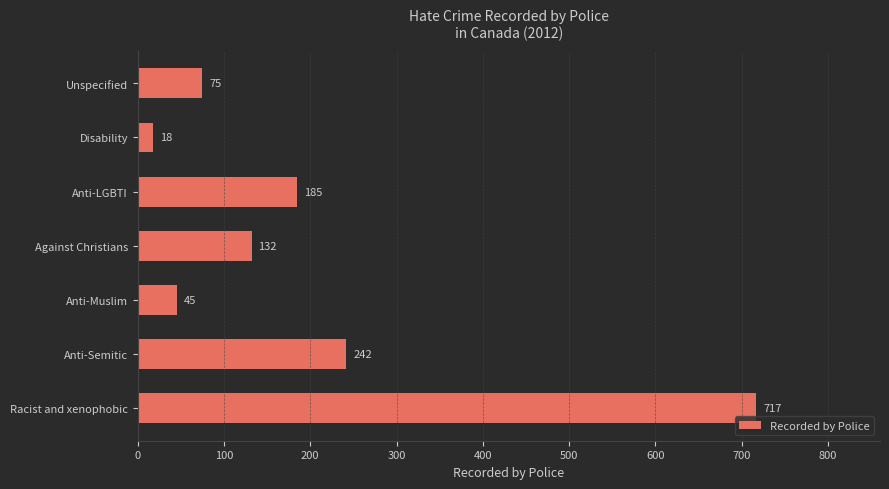

How many categories are shown in the chart?

7